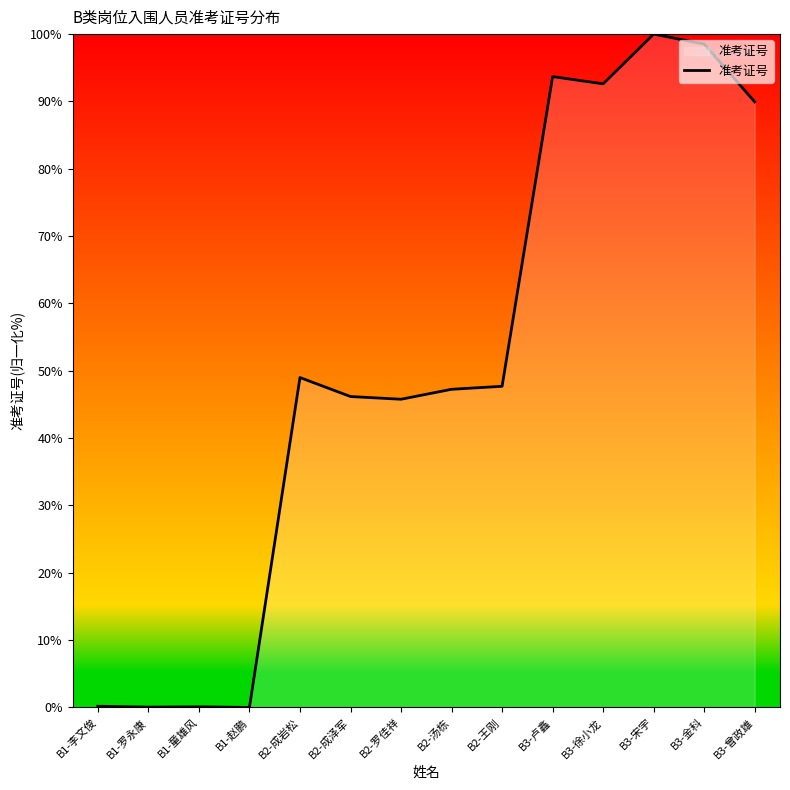

What is the change in value from B2-成岩松 to B2-成泽军?

-2.8